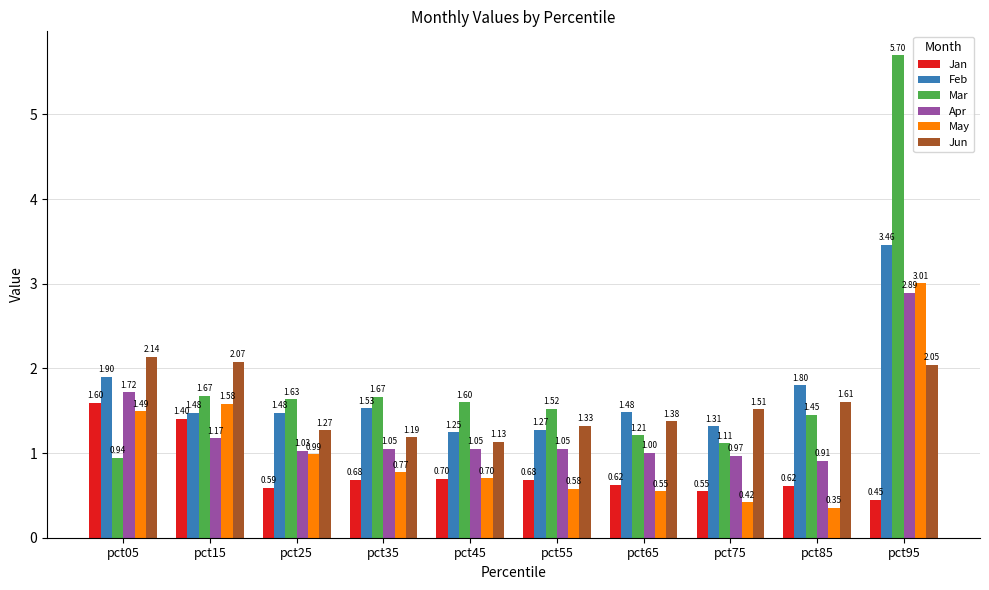

How many data points in Mar are less than 1?

1